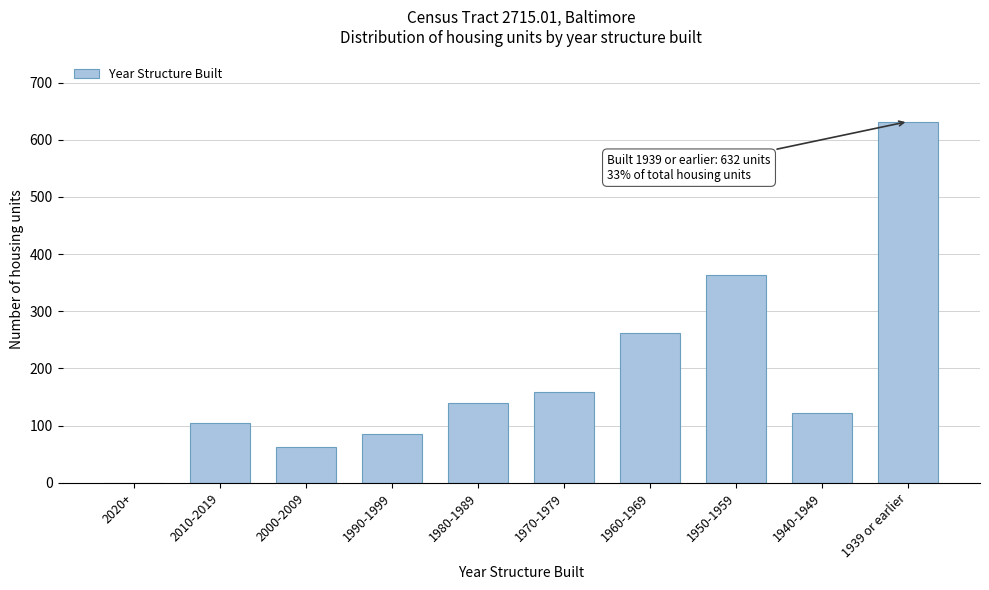

Reading left to right, transcribe all the data shown in this chart.

2020+=0	2010-2019=105	2000-2009=62	1990-1999=85	1980-1989=139	1970-1979=158	1960-1969=262	1950-1959=363	1940-1949=122	1939 or earlier=632